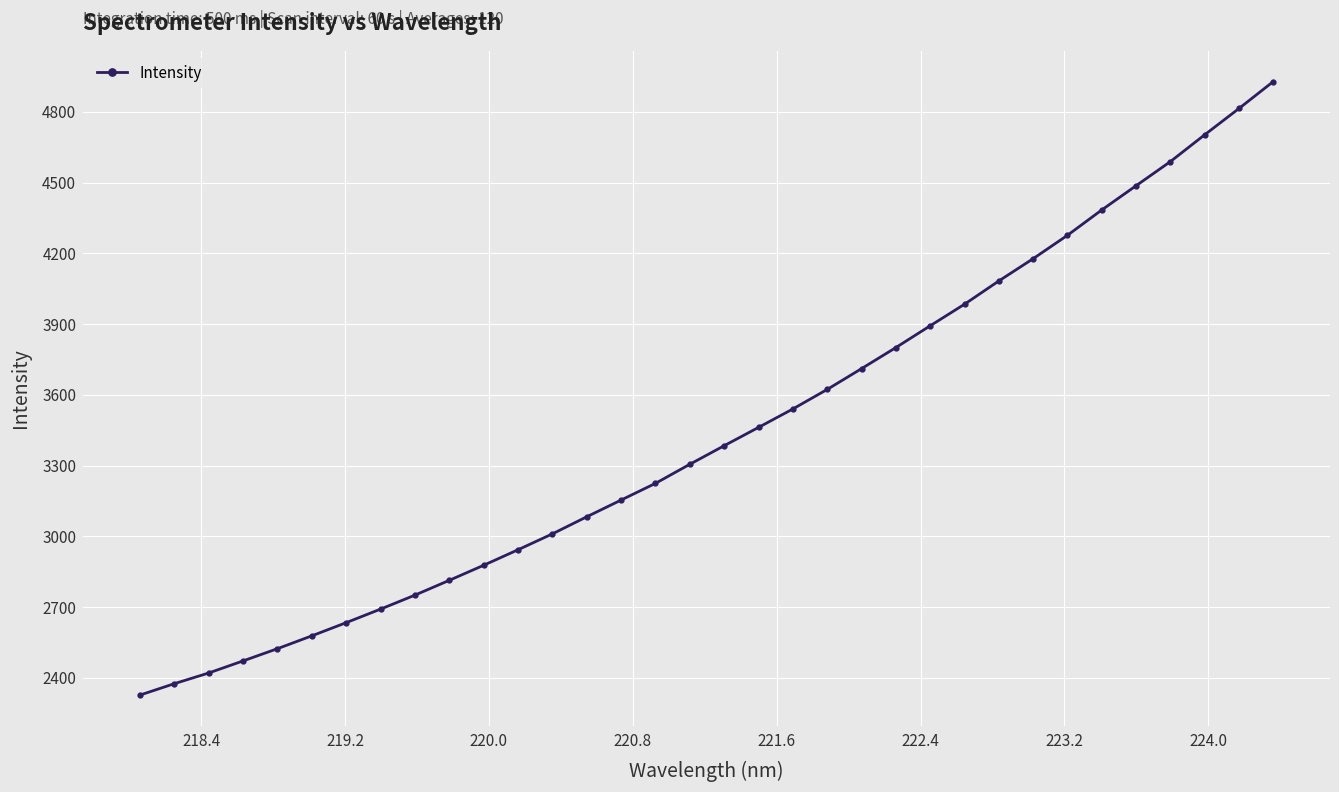

What is the value of the 10th point from the left?

2813.4